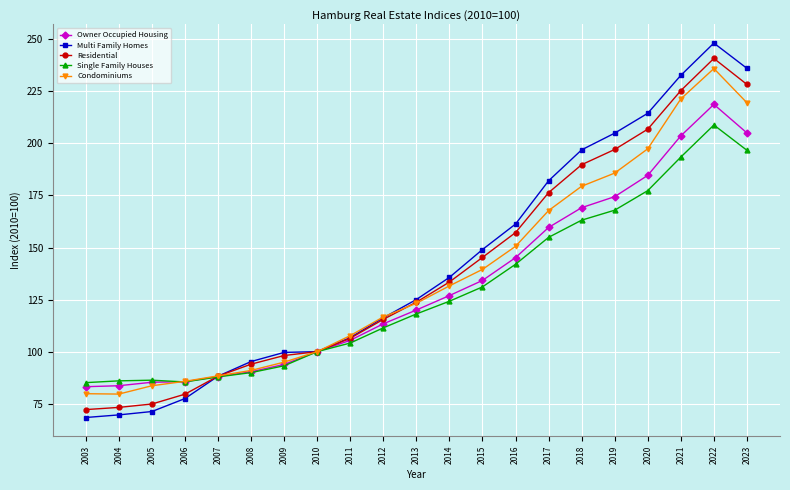

True or false: Single Family Houses has a value of 83.4 at 2016.

False